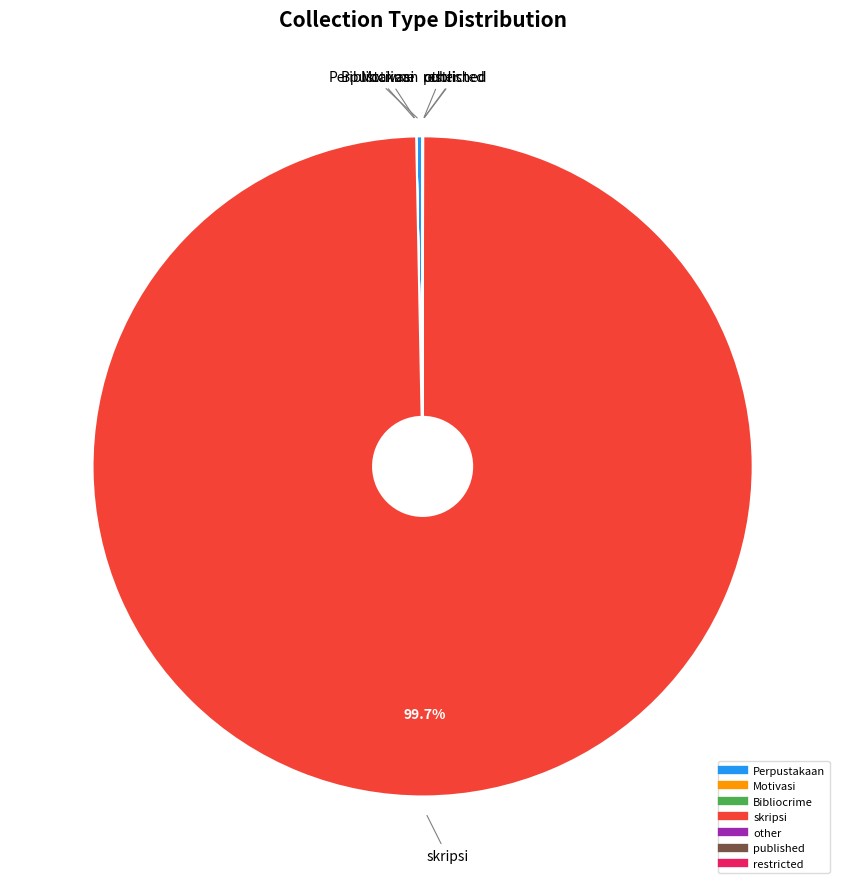

Does any single category account for the majority?

Yes